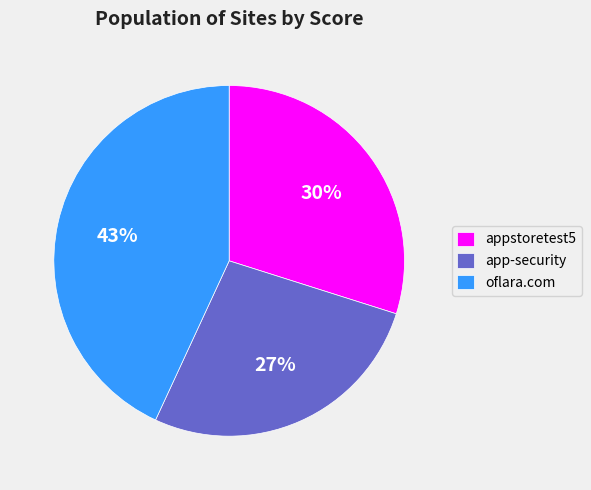

To the nearest percent, what is the average slice percentage?

33%